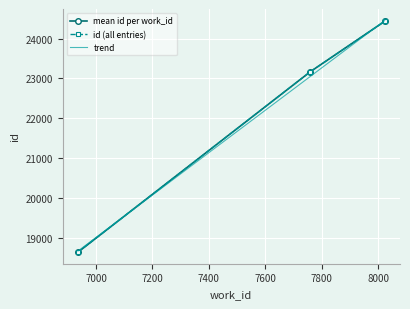

Is this an area chart (filled region under the line)?

No